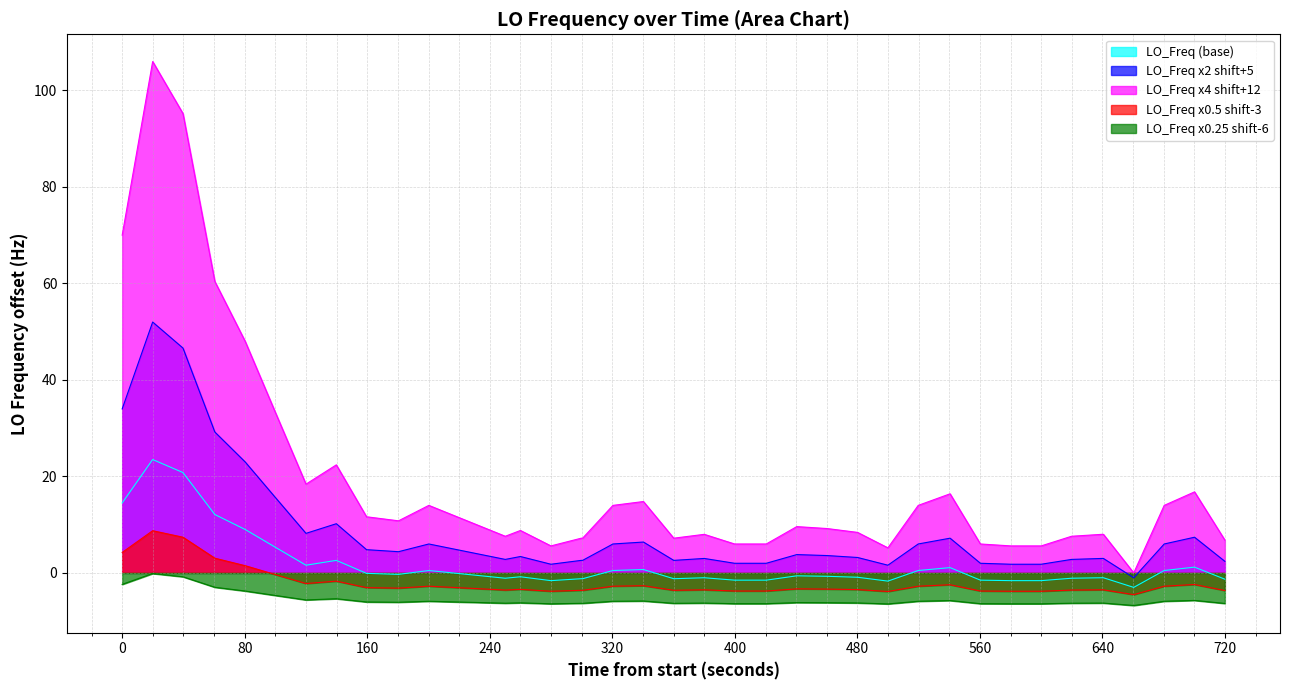

What is the greatest value displayed?

106.0